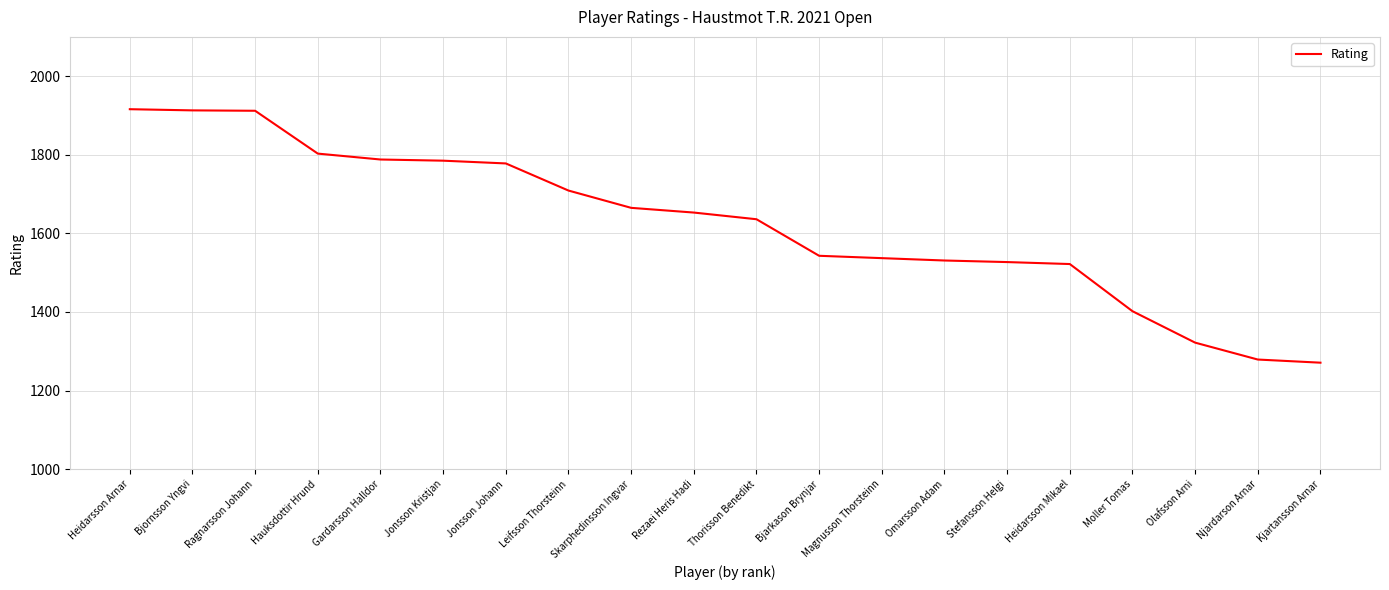

Approximately how many times larger is the value at Gardarsson Halldor compared to Njardarson Arnar?

1.4